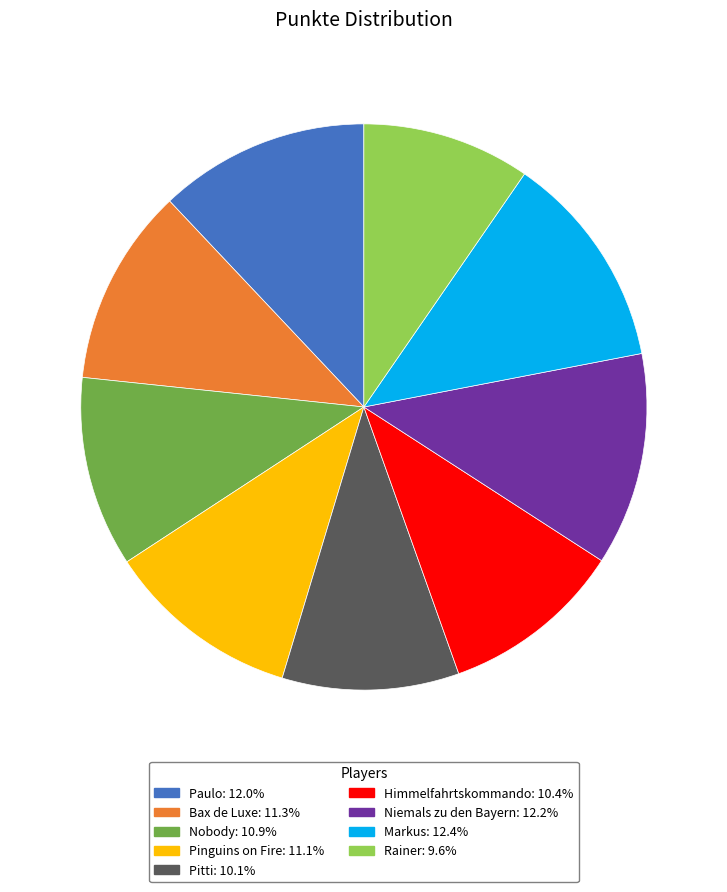

Combined, do Rainer and Pinguins on Fire account for over 50%?

No